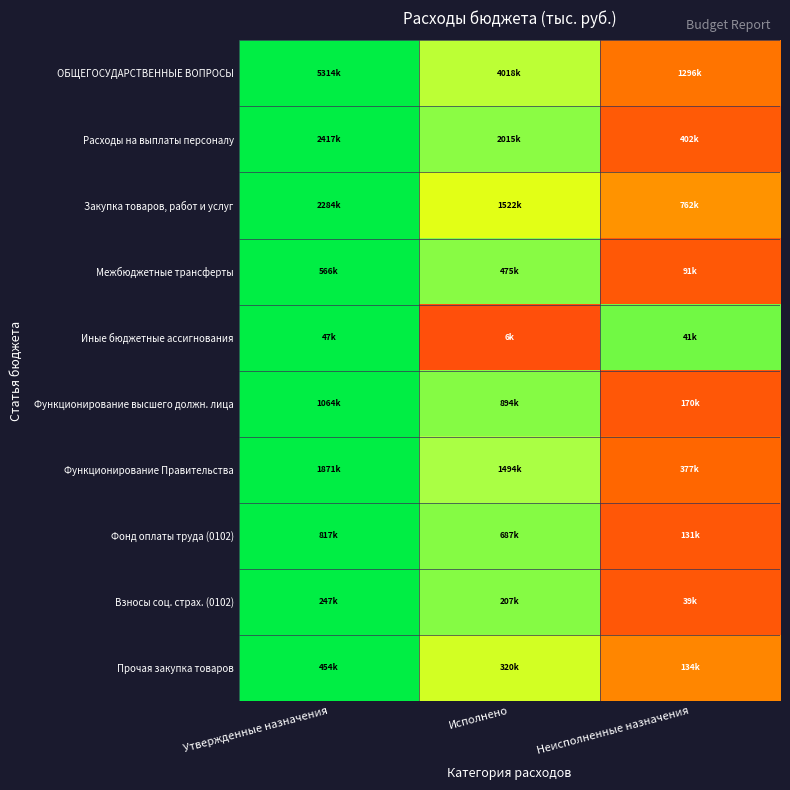

What is the difference between the highest and lowest values at Исполнено?

0.7